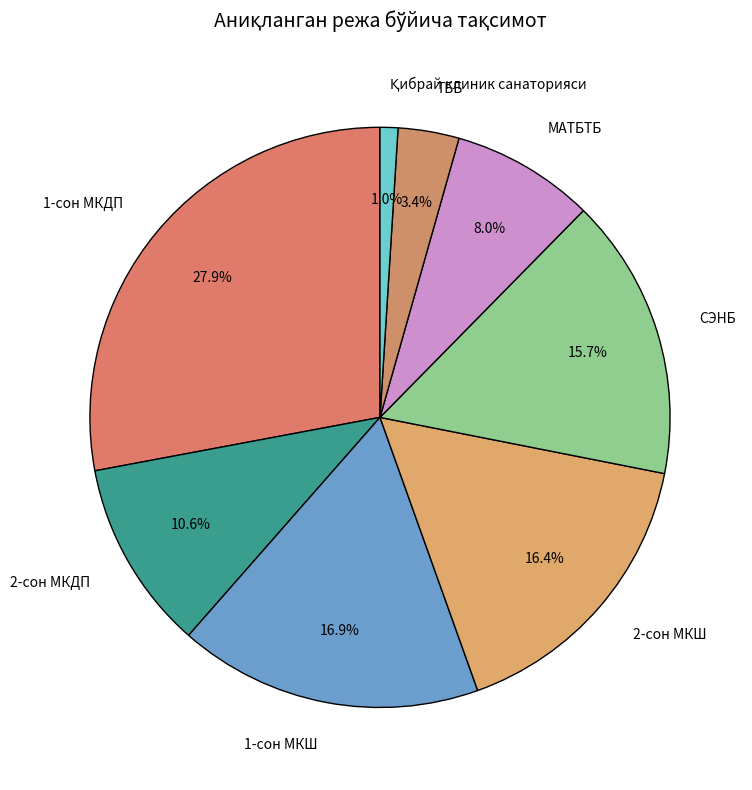

Does МАТБТБ account for over 50% of the chart?

No